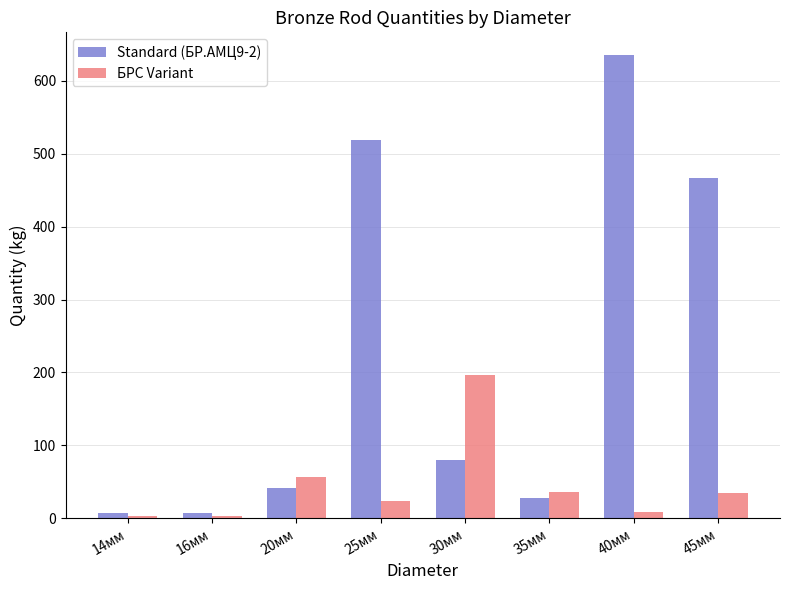

Which series has the largest range (max minus min)?

Standard (БР.АМЦ9-2)